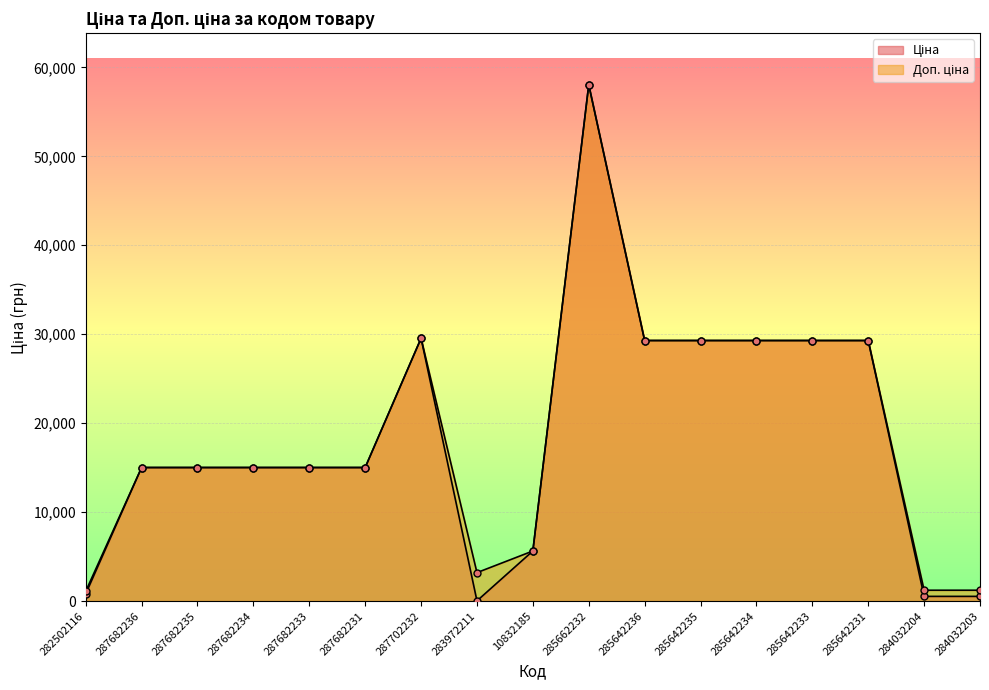

True or false: Ціна and Доп. ціна cross at least once.

False